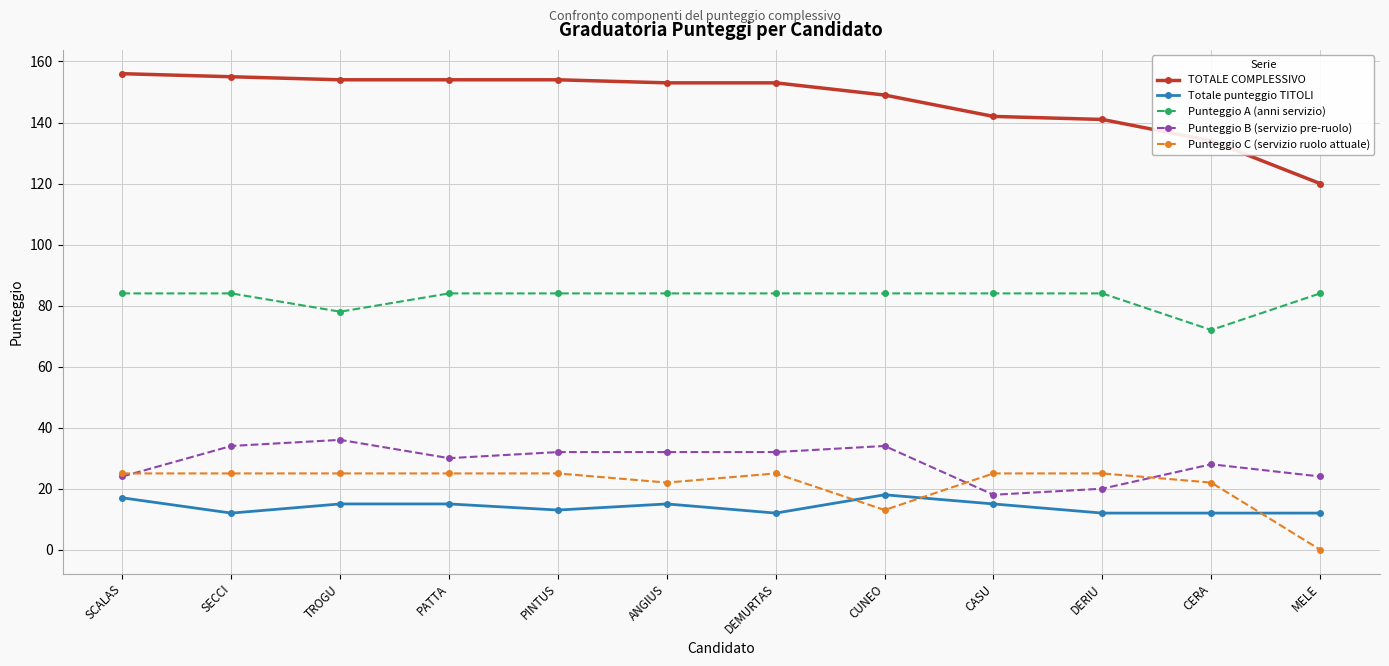

How many lines are shown in the chart?

5